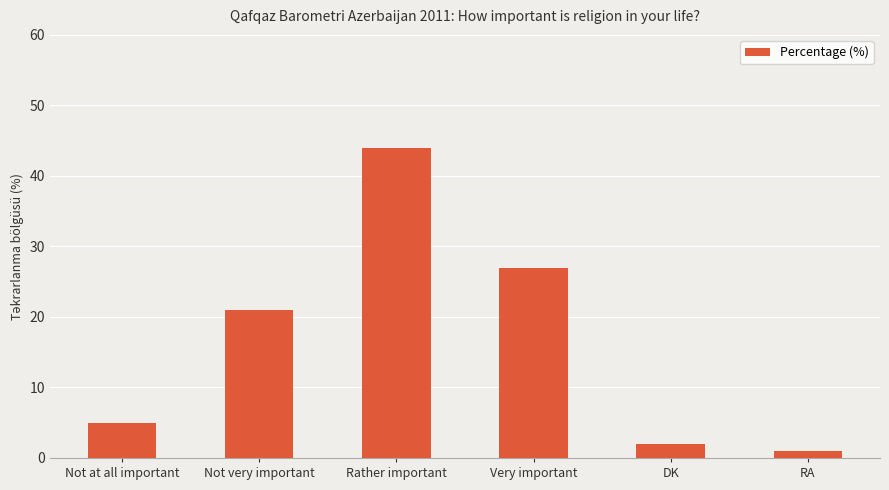

What is the change in value from Not at all important to Rather important?

+39